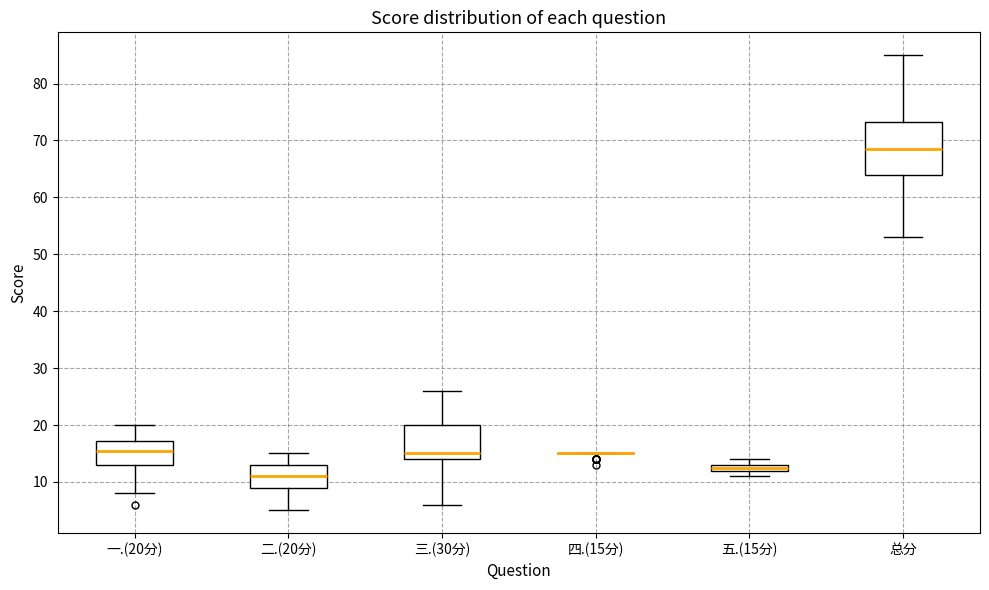

Where does the median line of the box for 一.(20分) sit on the y-axis? The values are not printed on the chart, so give them approximately, as read against the axis.

16